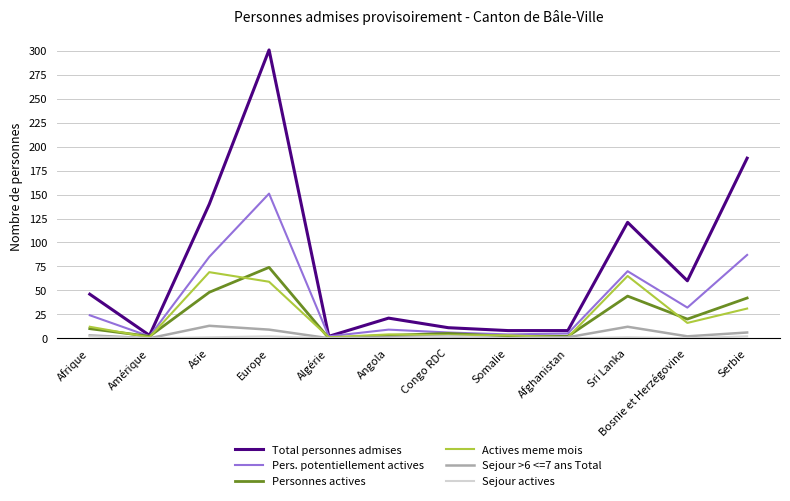

True or false: Sejour >6 <=7 ans Total has a value of 0 at Somalie.

True